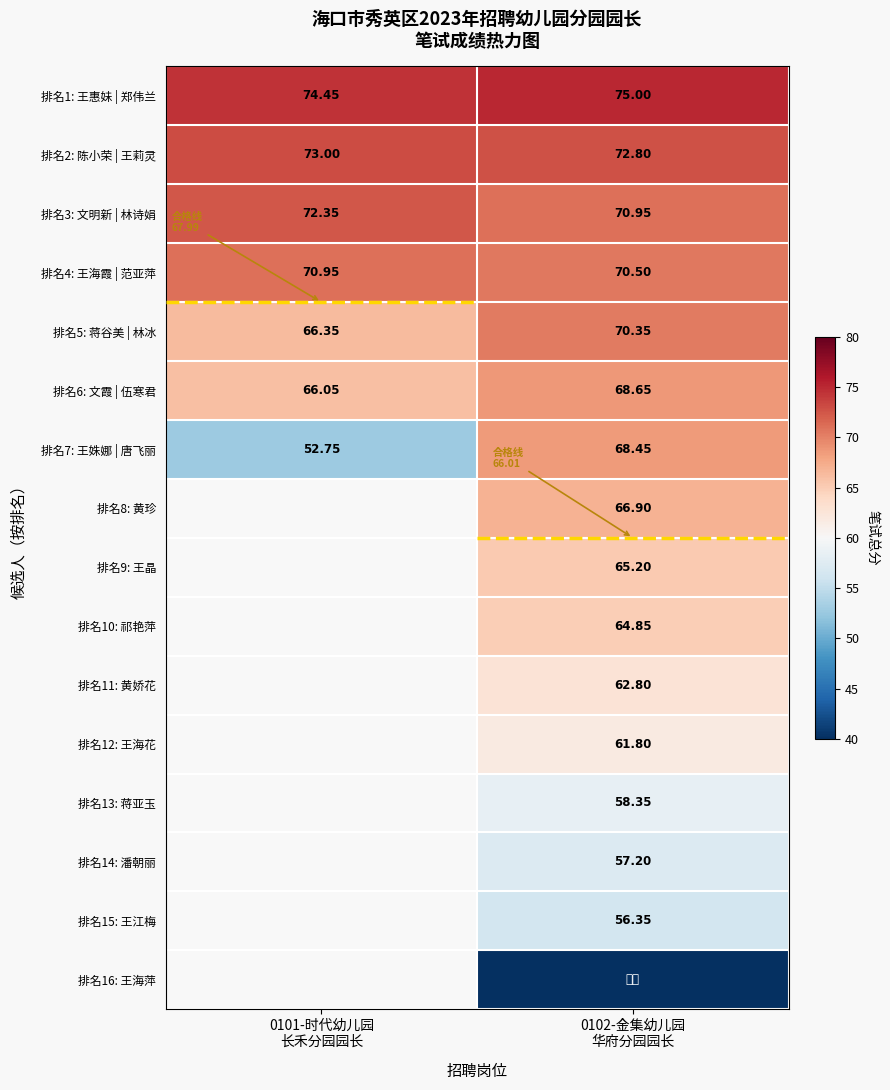

List the series in order of their peak value, highest first.

排名1: 王惠妹 | 郑伟兰, 排名2: 陈小荣 | 王莉灵, 排名3: 文明新 | 林诗娟, 排名4: 王海霞 | 范亚萍, 排名5: 蒋谷美 | 林冰, 排名6: 文霞 | 伍寒君, 排名7: 王姝娜 | 唐飞丽, 排名8: 黄珍, 排名9: 王晶, 排名10: 祁艳萍, 排名11: 黄娇花, 排名12: 王海花, 排名13: 蒋亚玉, 排名14: 潘朝丽, 排名15: 王江梅, 排名16: 王海萍